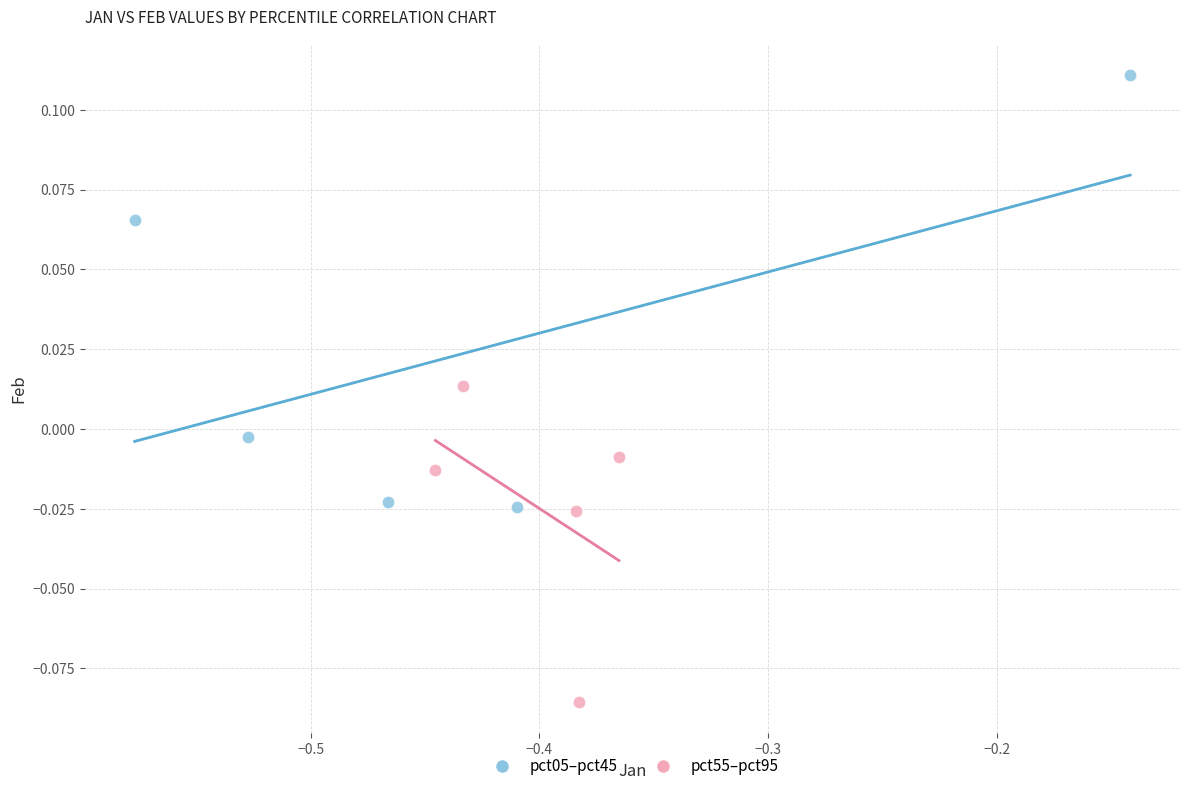

Which series contains the lowest Y value?

pct55–pct95